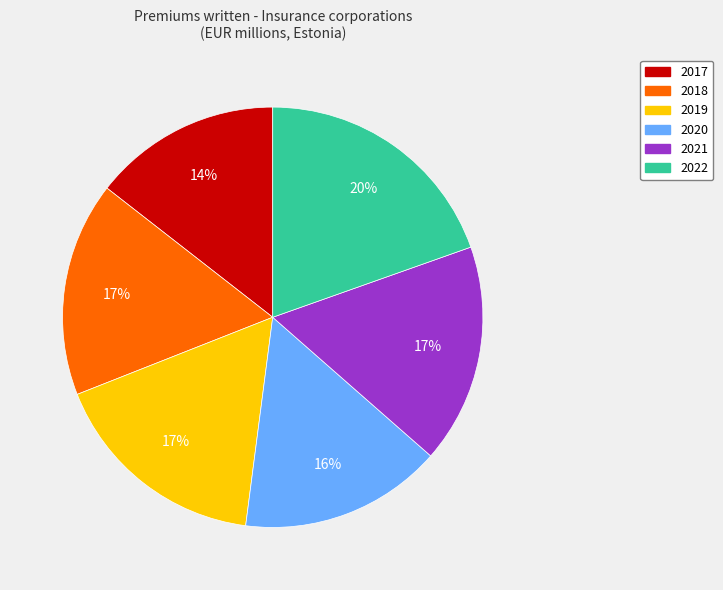

To the nearest percent, what is the average slice percentage?

17%